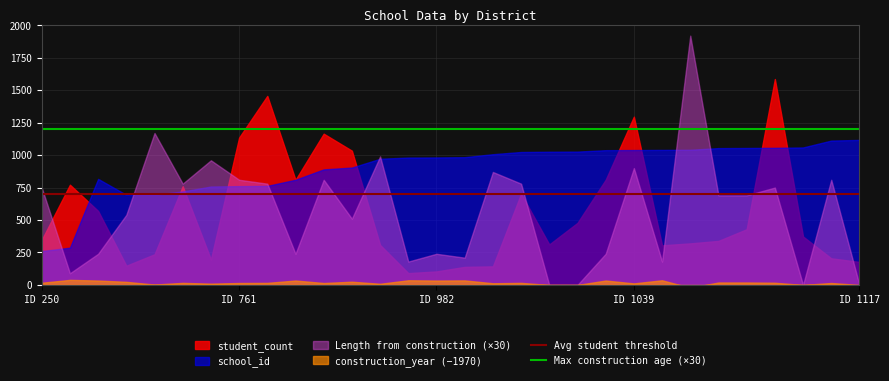

True or false: Avg student threshold and Max construction age (×30) intersect in this chart.

False